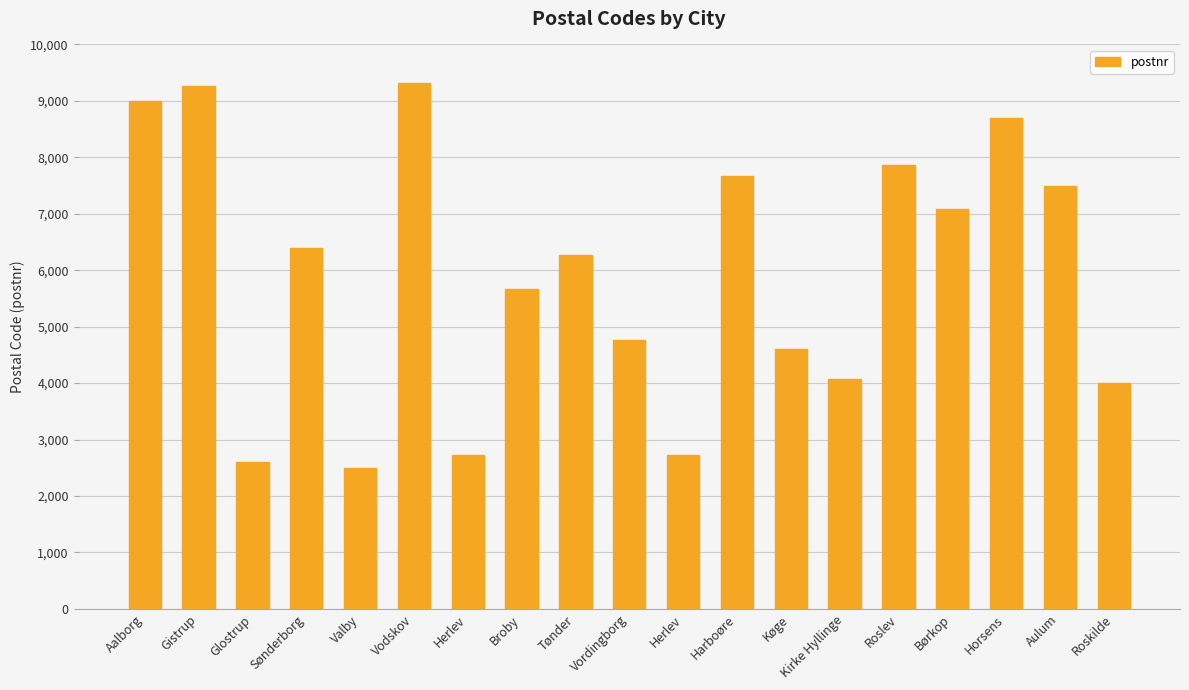

How many distinct data groups are displayed?

1